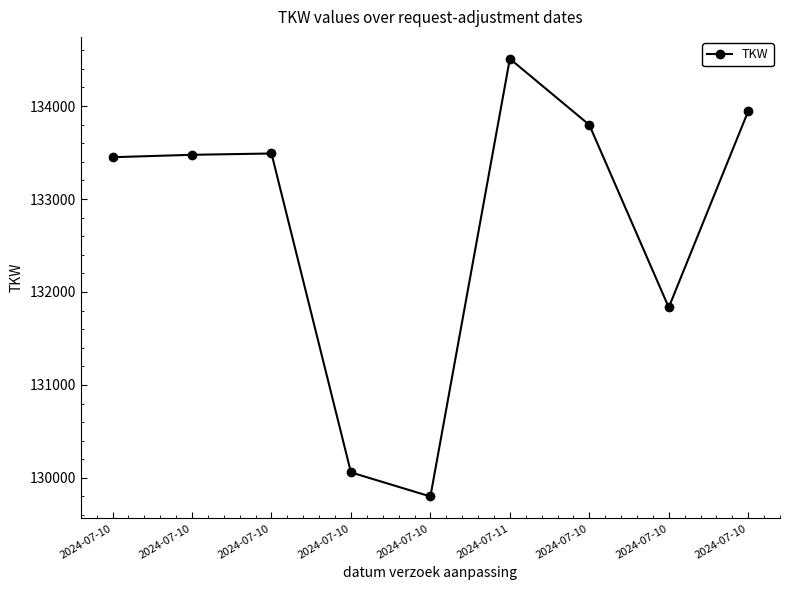

Reading right to left, what are all the values shown in this chart?

2024-07-10=133946	2024-07-10=131834	2024-07-10=133798	2024-07-11=134509	2024-07-10=129800	2024-07-10=130059	2024-07-10=133490	2024-07-10=133476	2024-07-10=133450